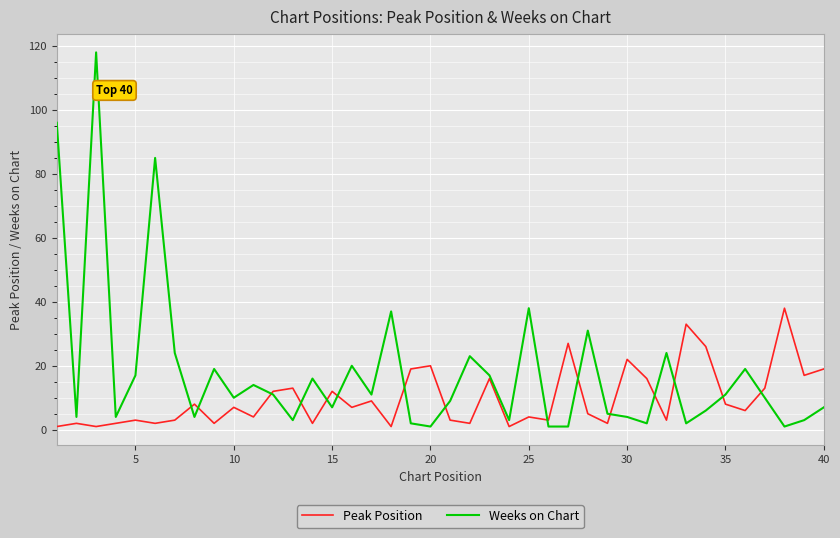

List the series in order of their peak value, lowest first.

Peak Position, Weeks on Chart